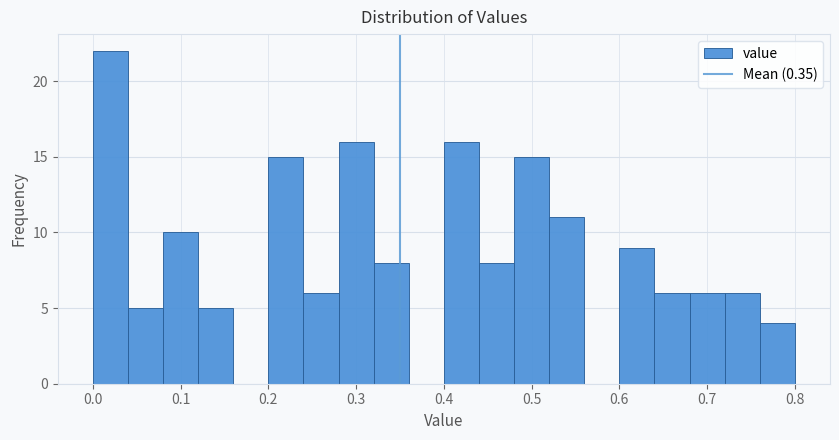

What is the height of the bar covering 0.44 to 0.48 on the x-axis? The values are not printed on the chart, so give them approximately, as read against the axis.

8